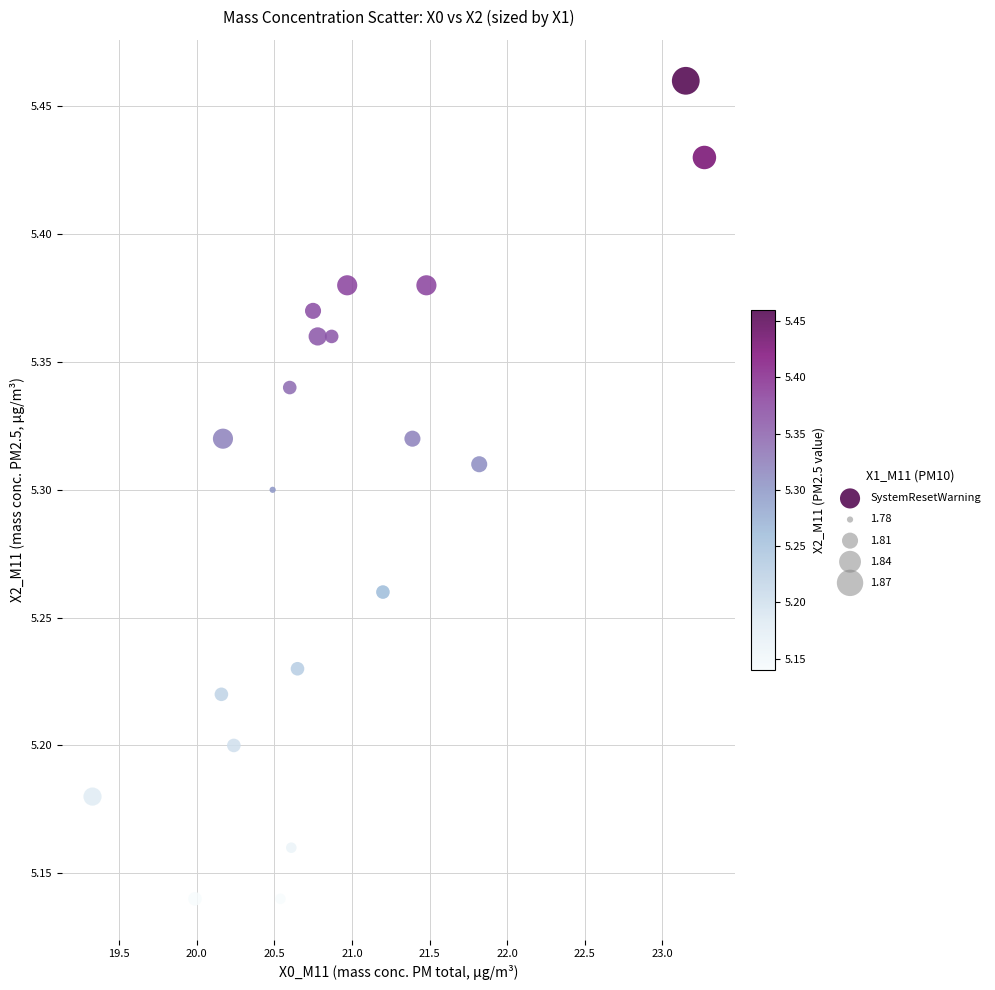

What is the range of X values (max minus min)?

3.9